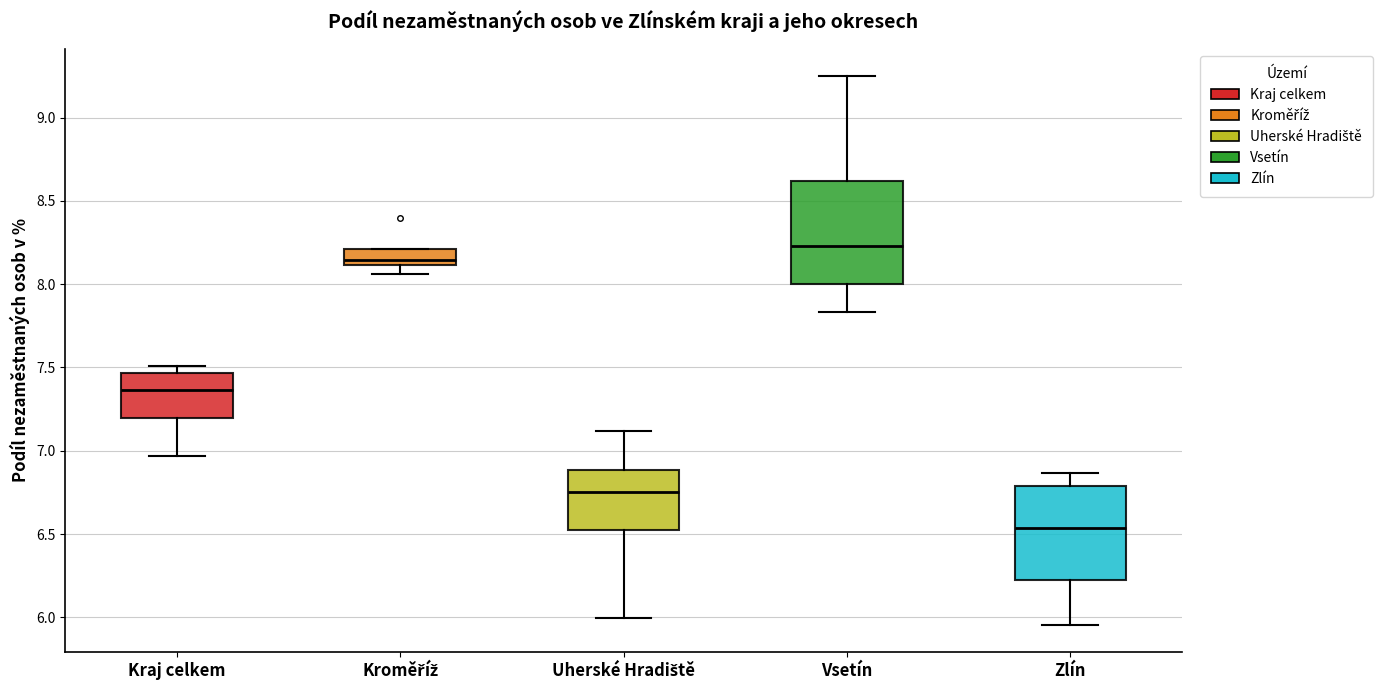

Which box's median line is the lowest?

Zlín